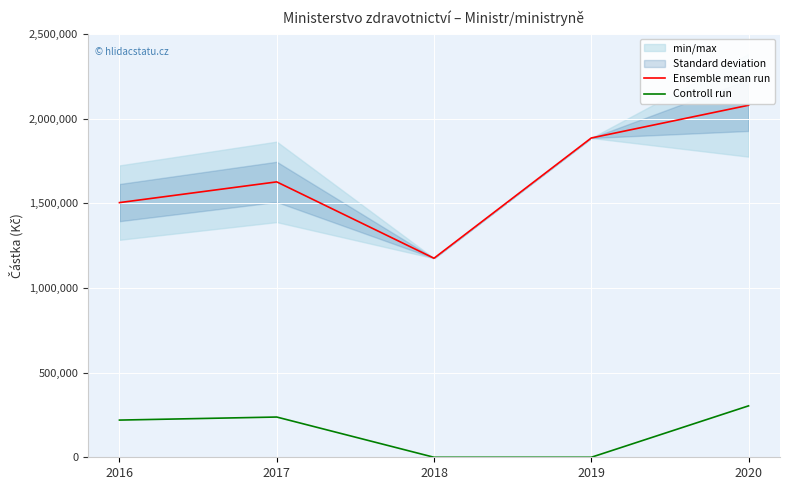

True or false: Ensemble mean run and Controll run cross at least once.

False